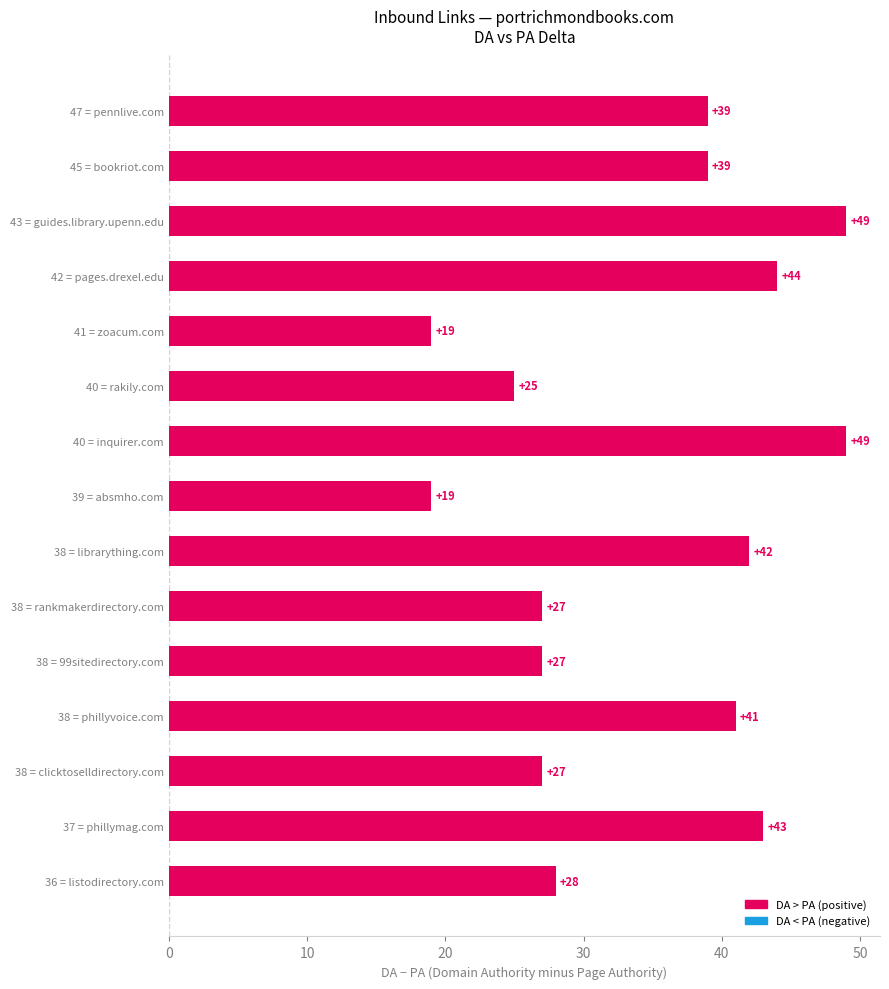

How many distinct data groups are displayed?

1